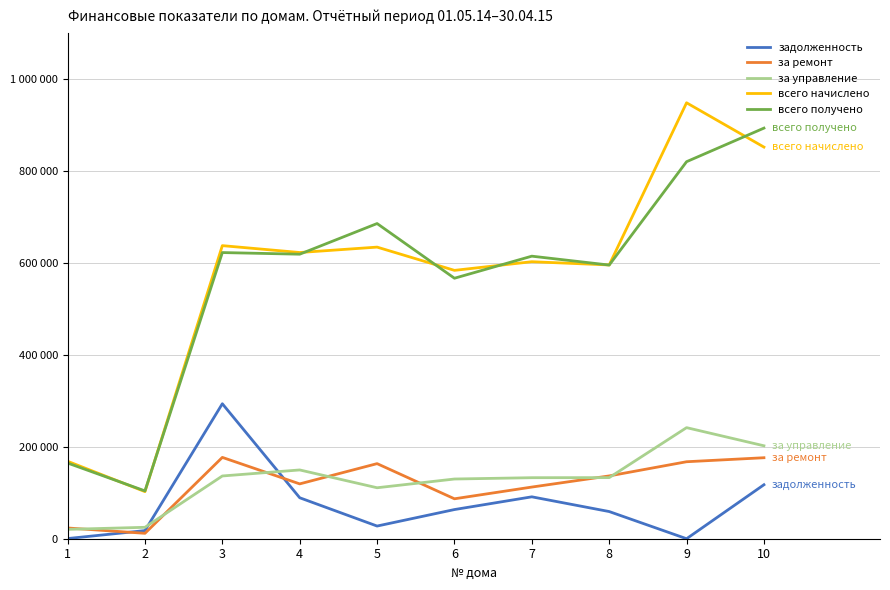

Where does the за ремонт series first go above 136495?

3